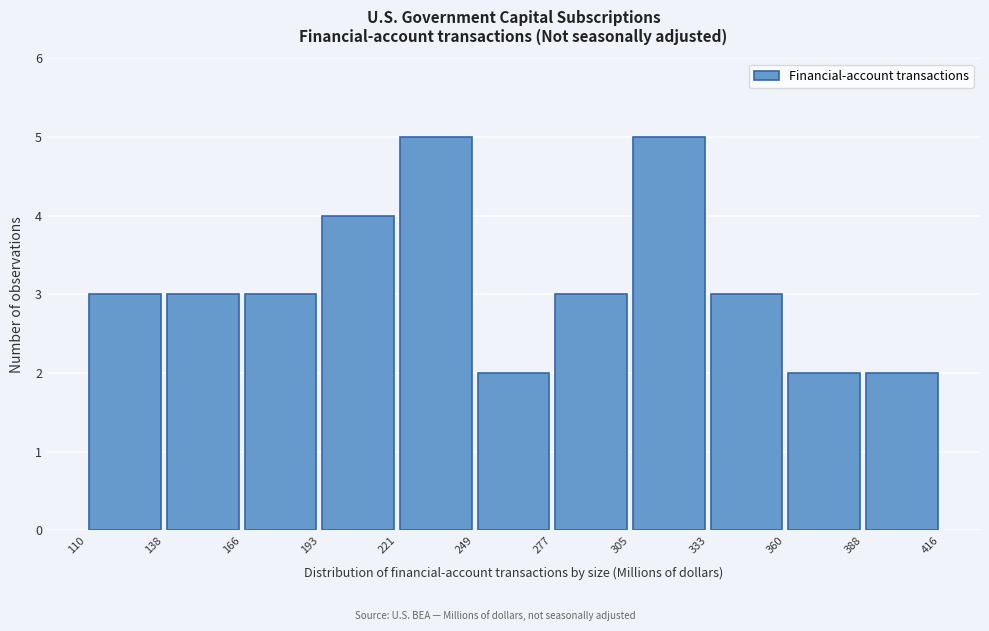

Reading left to right, transcribe this chart: for each bar, give the range it covers on the x-axis and its height. The values are not printed on the chart, so give them approximately, as read against the axis.

110 to 138: 3
138 to 166: 3
166 to 193: 3
193 to 221: 4
221 to 249: 5
249 to 277: 2
277 to 305: 3
305 to 333: 5
333 to 360: 3
360 to 388: 2
388 to 416: 2